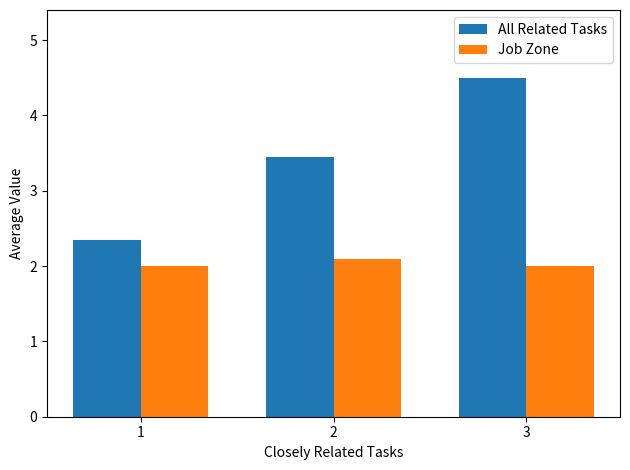

At which category is the sum across all series the highest?

3